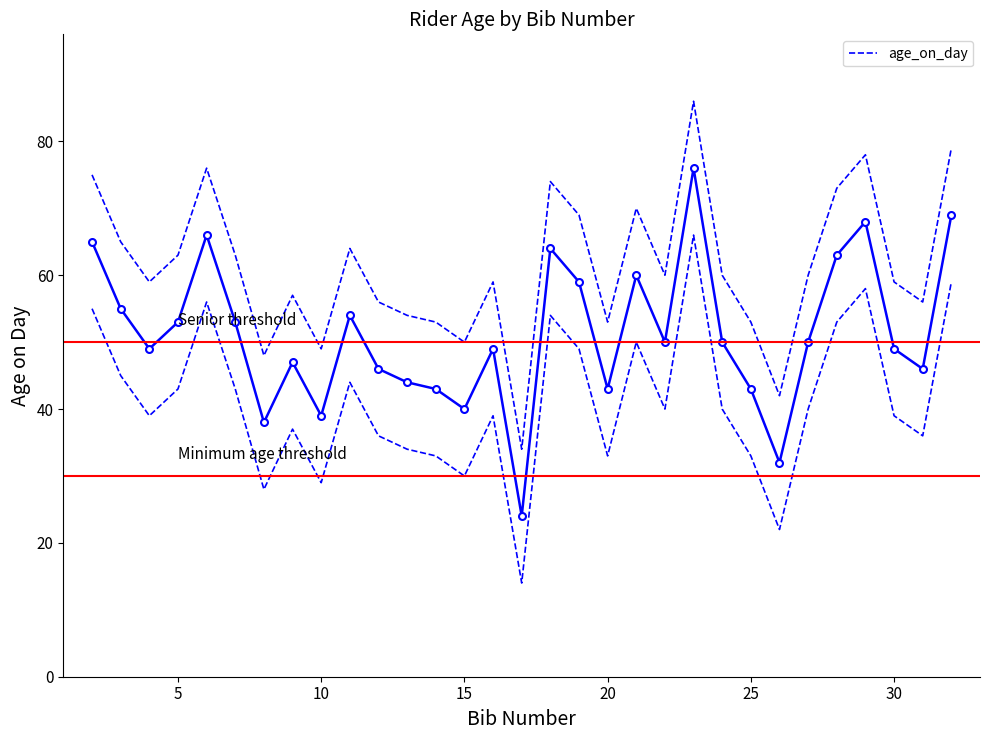

What is the minimum value for age_on_day?

24